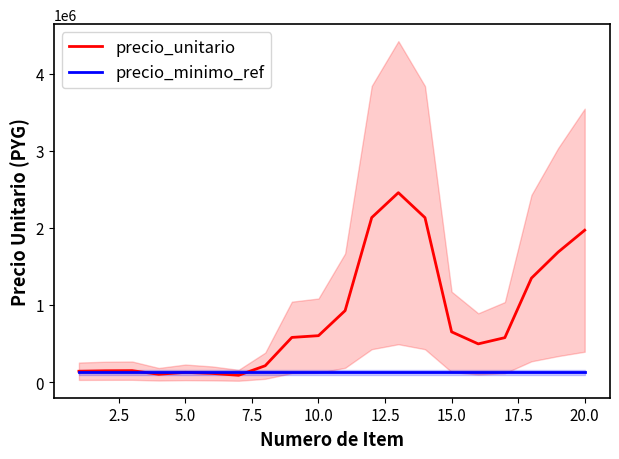

What is the highest value of the precio_minimo_ref series?

124767.4